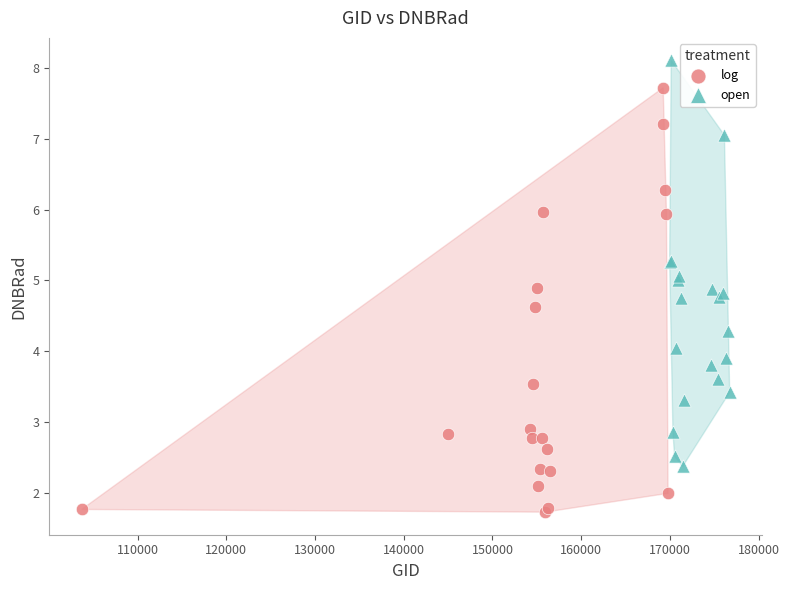

Which series contains the lowest Y value?

log